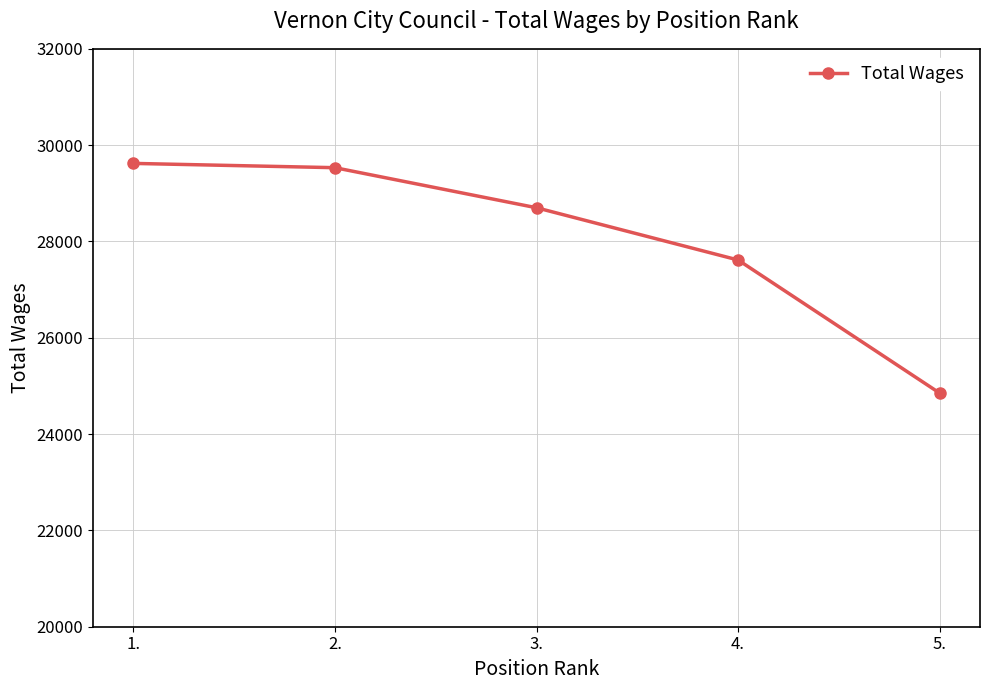

The value at 3. is 28700. True or false?

True